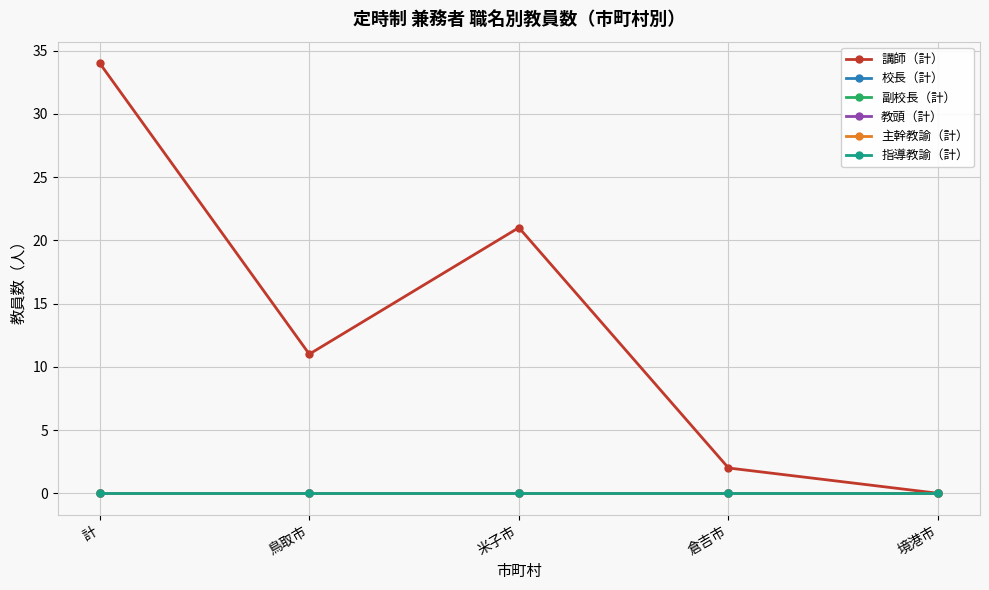

Does the chart have visible grid lines?

Yes